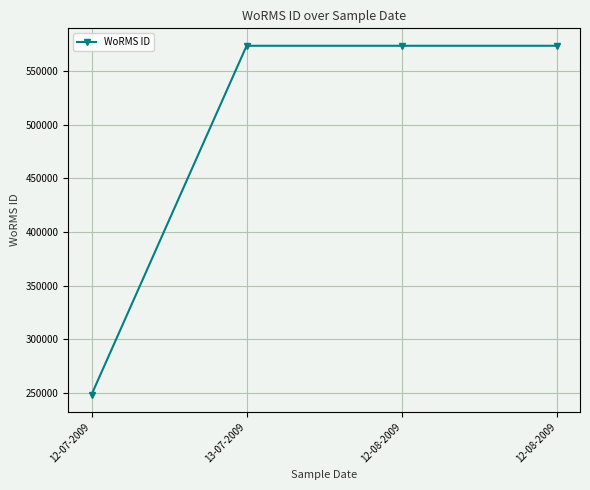

Where is the data nearest to the value 411040?

12-07-2009